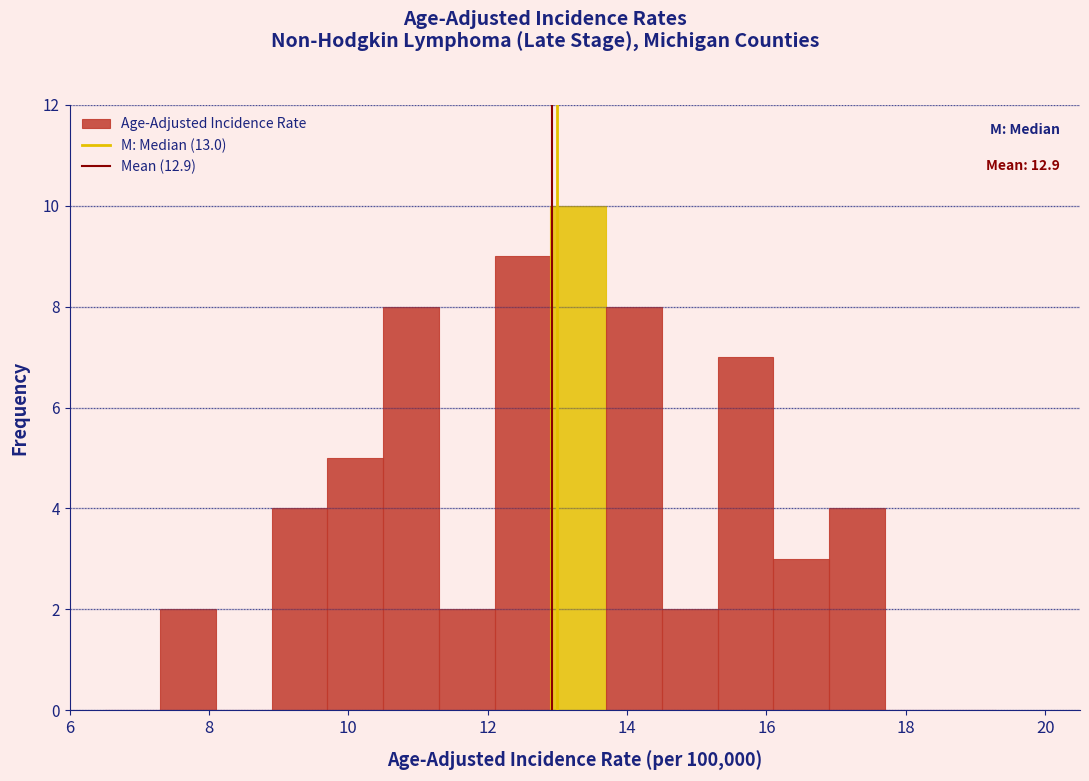

Over which range of the x-axis is the bar tallest?

12.9 to 13.7